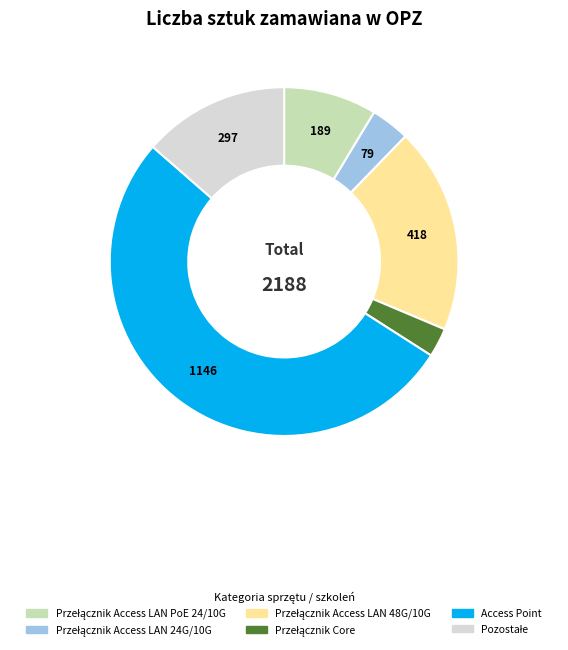

Is there a majority slice in this chart?

Yes